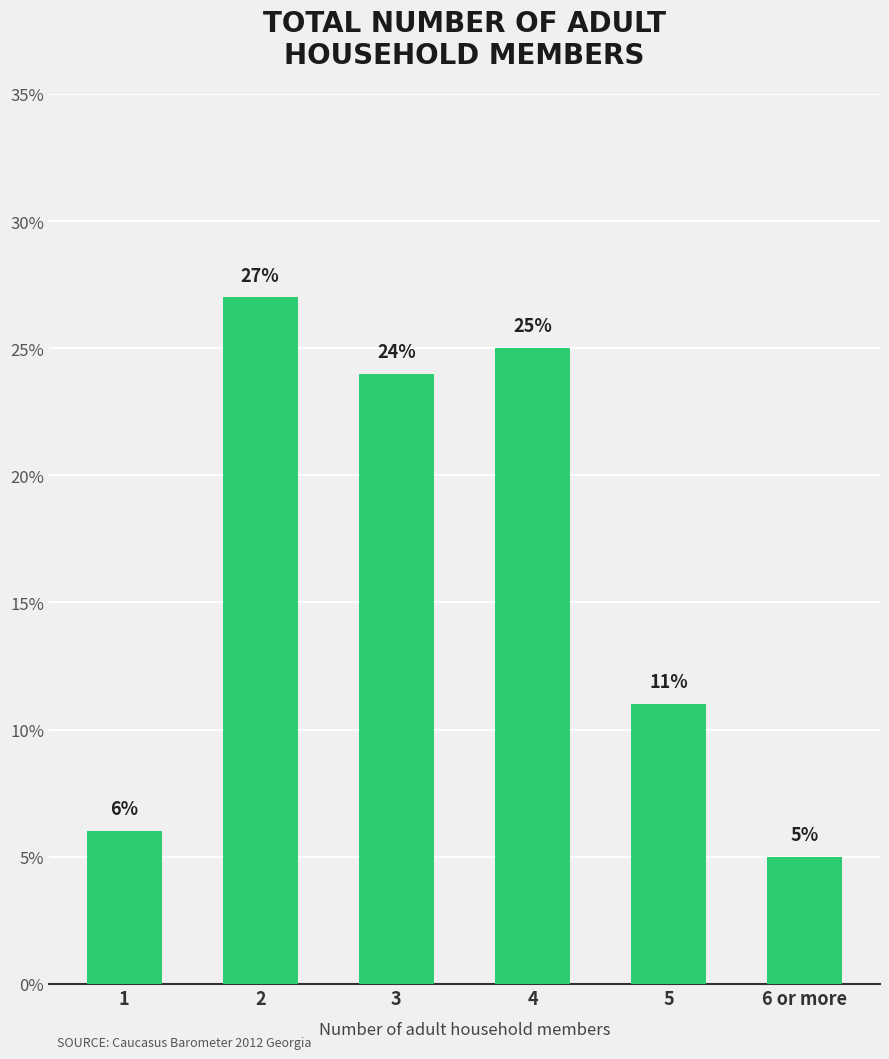

Between 2 and 4, which is larger?

2